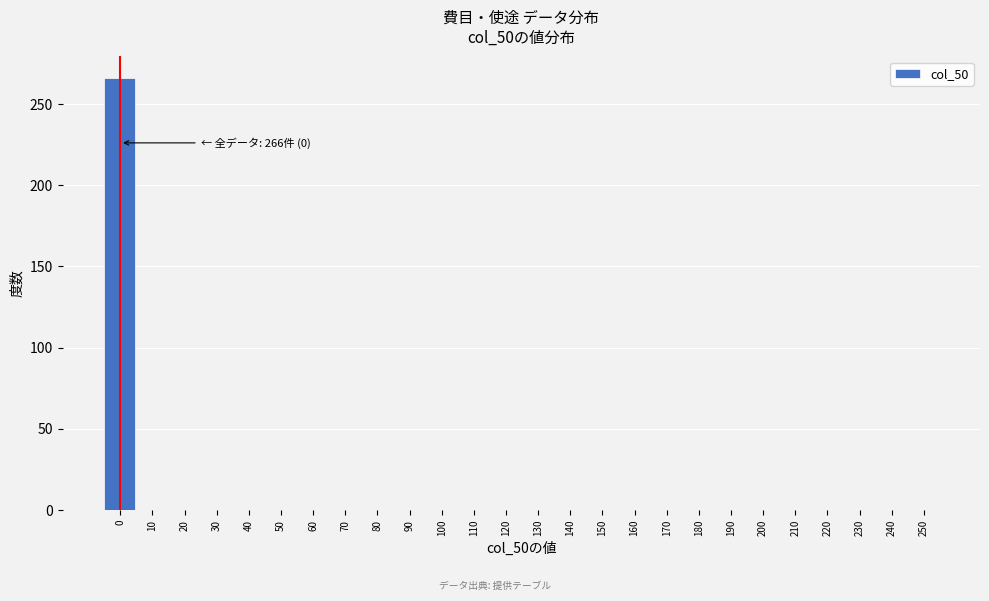

Reading left to right, what are all the values shown in this chart?

0=266	10=0	20=0	30=0	40=0	50=0	60=0	70=0	80=0	90=0	100=0	110=0	120=0	130=0	140=0	150=0	160=0	170=0	180=0	190=0	200=0	210=0	220=0	230=0	240=0	250=0